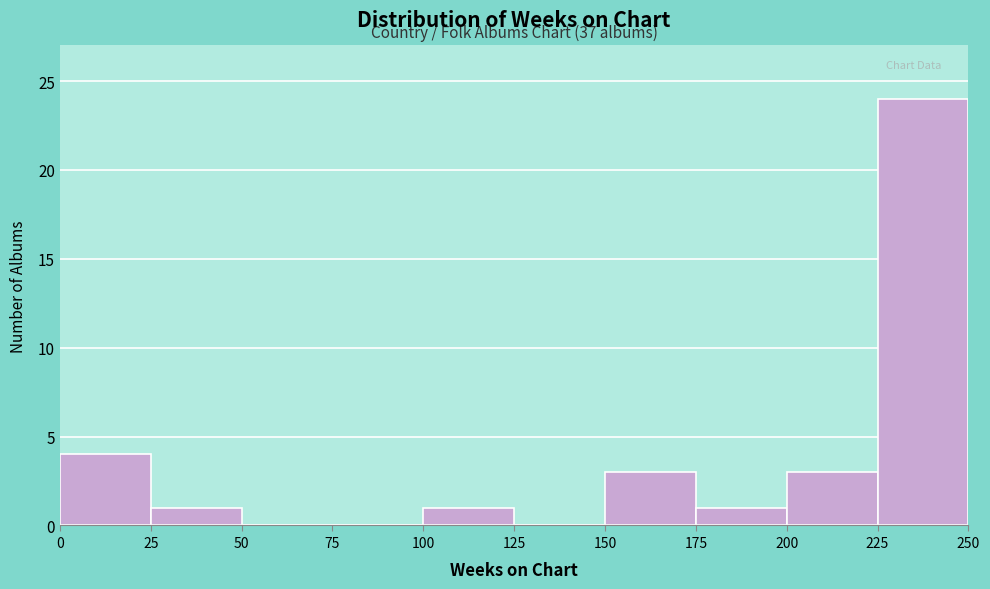

Over which range of the x-axis is the bar tallest?

225 to 250